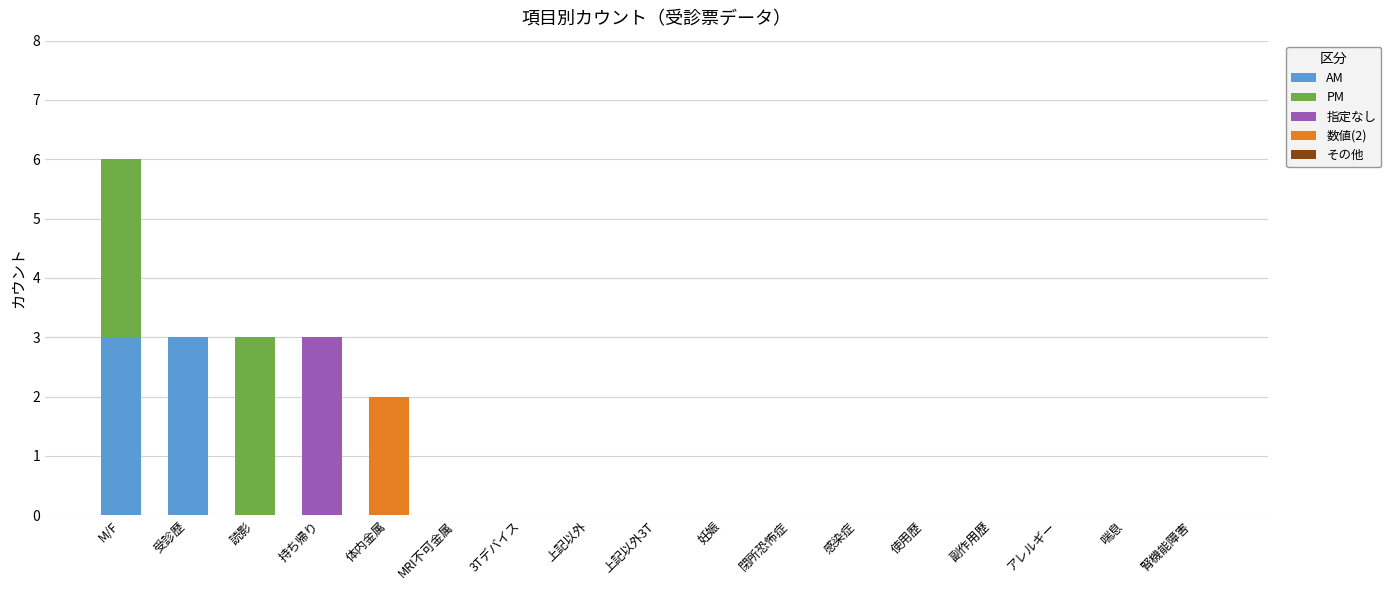

What is the maximum value for AM?

3